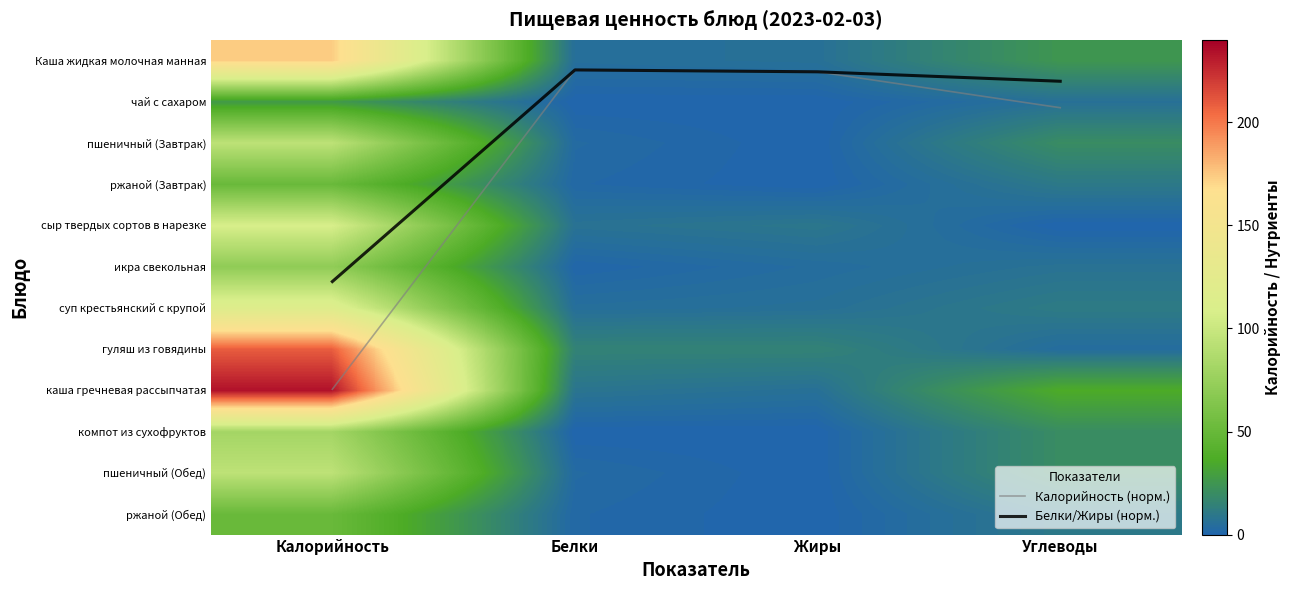

What is the maximum value for суп крестьянский с крупой?

117.0